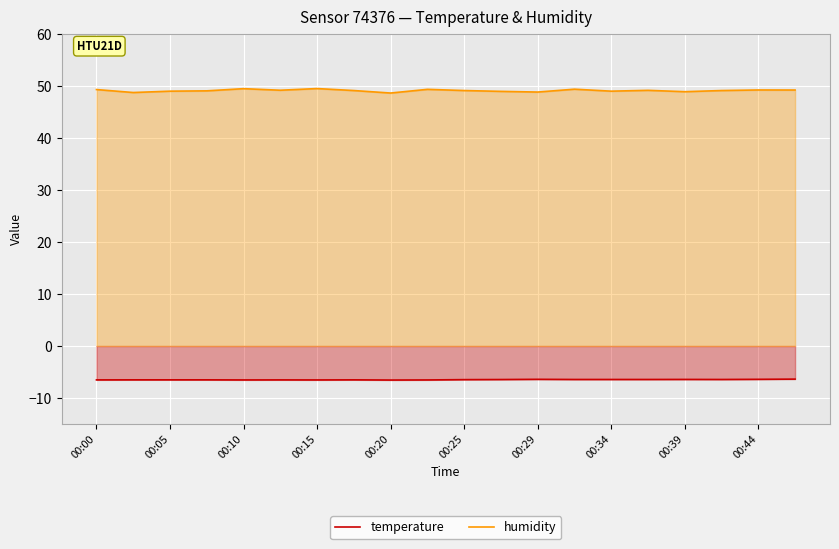

Rank the series at 00:29 from highest to lowest value.

humidity, temperature